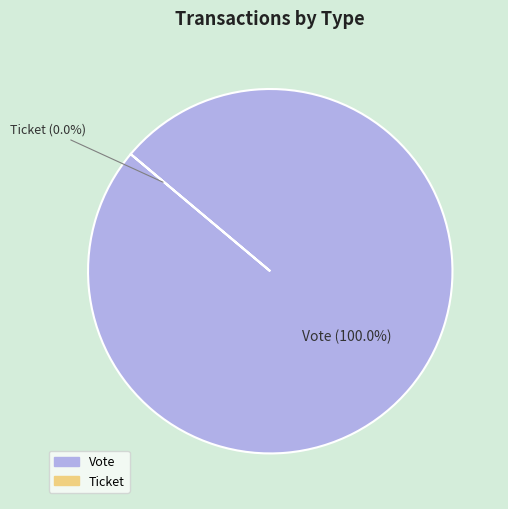

Is the sum of Ticket and Vote greater than half?

Yes